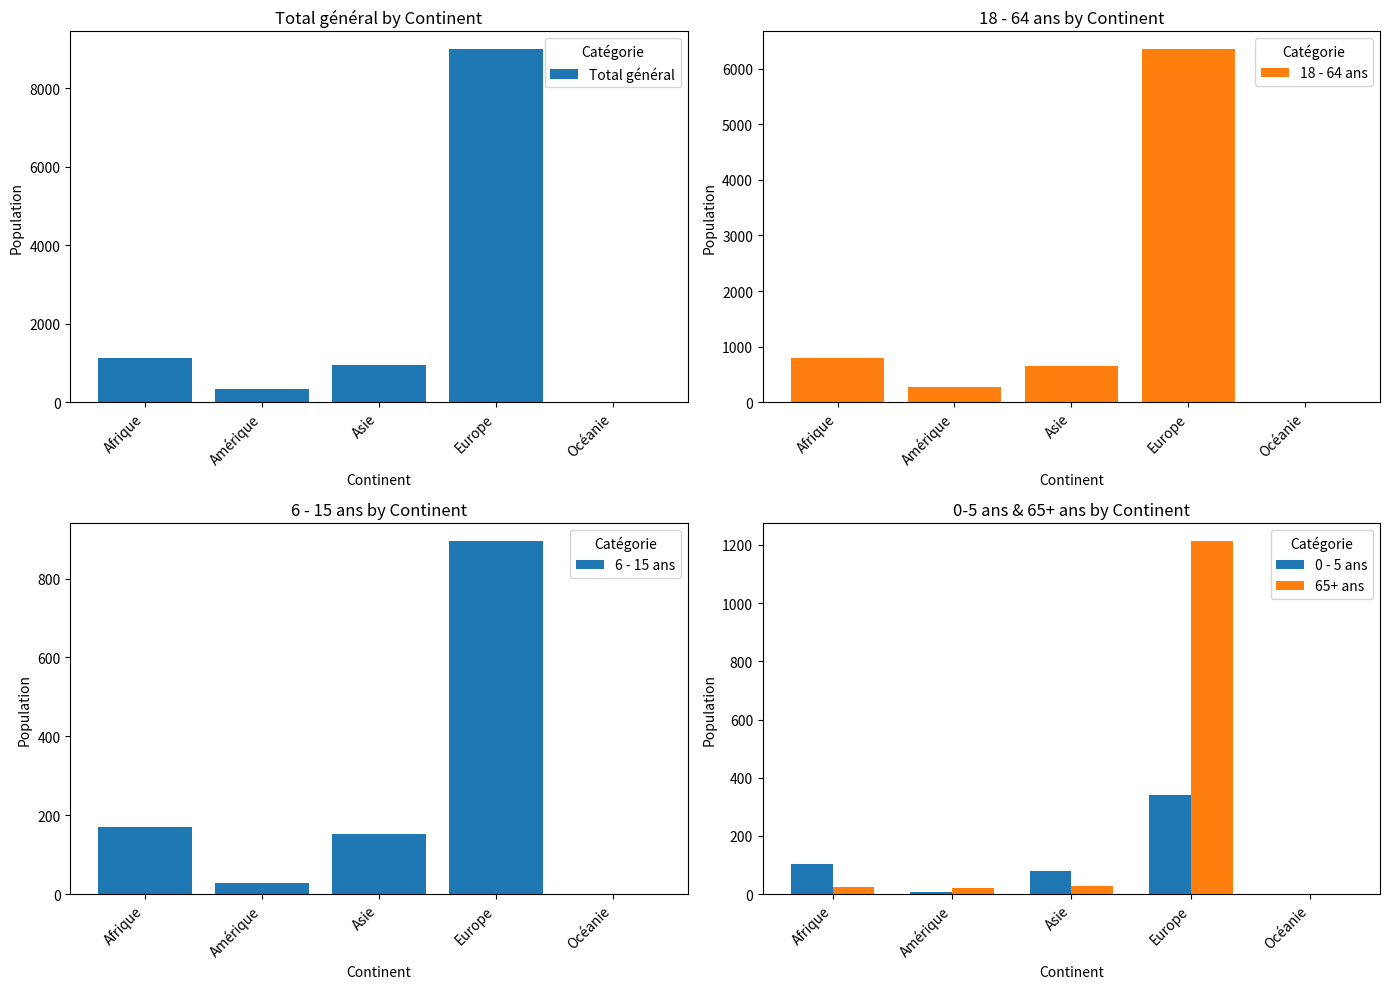

How many data points in 65+ ans are above 26?

2